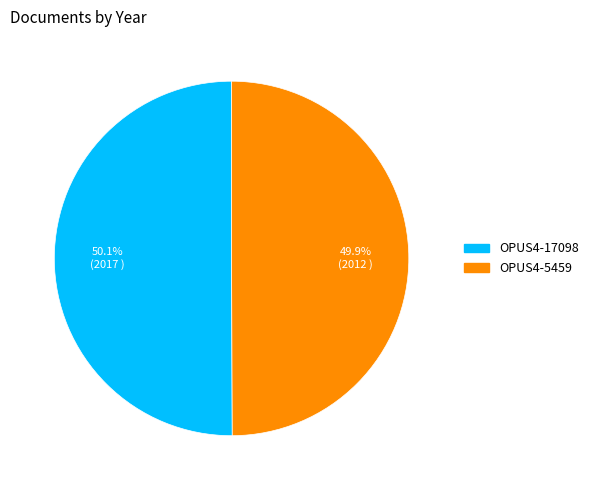

Do OPUS4-17098 and OPUS4-5459 together represent more than half of the pie?

Yes